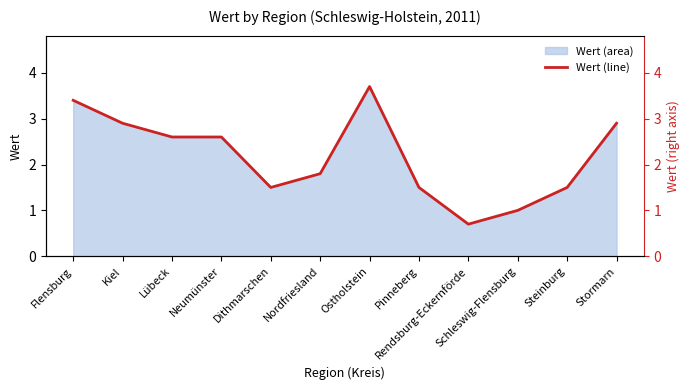

Rank the categories by value from highest to lowest.

Ostholstein, Flensburg, Kiel, Stormarn, Lübeck, Neumünster, Nordfriesland, Dithmarschen, Pinneberg, Steinburg, Schleswig-Flensburg, Rendsburg-Eckernförde